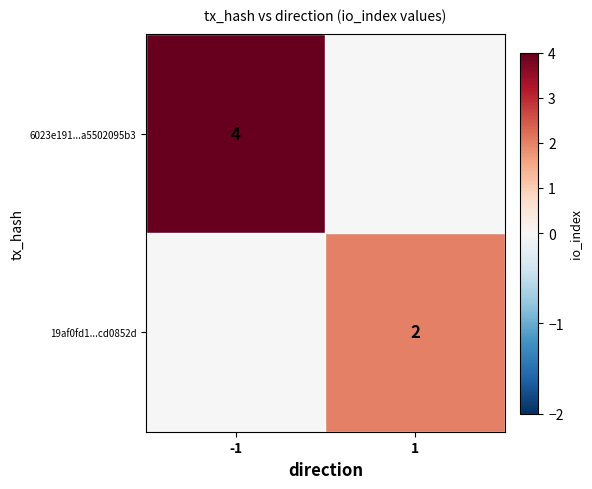

The 6023e191...a5502095b3 series shows 4 at -1. True or false?

True